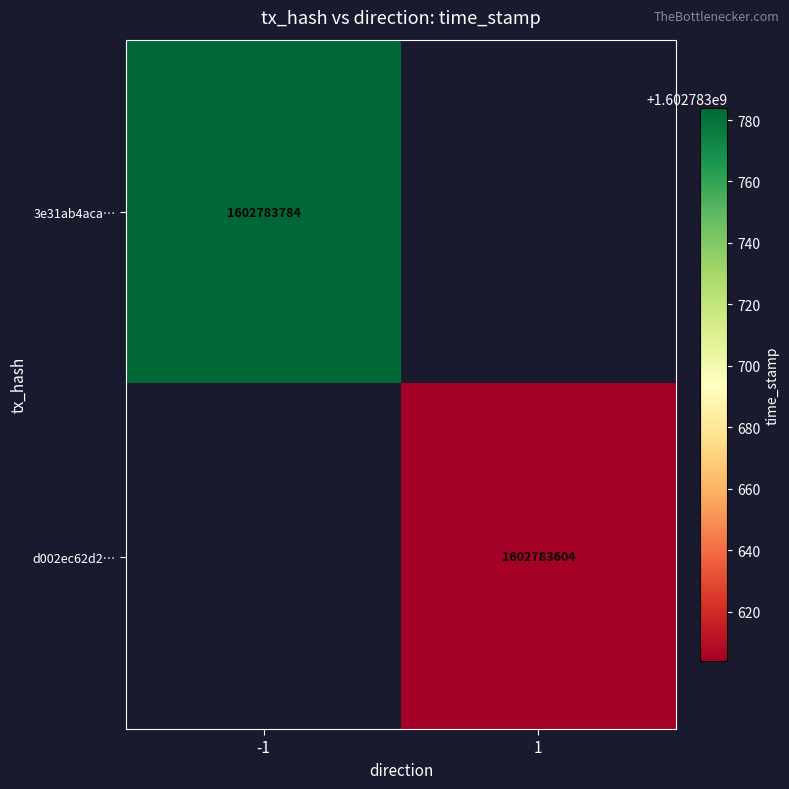

The value of 3e31ab4aca96130bca7278e374233dcfb529b1e at 0 is -1. True or false?

False